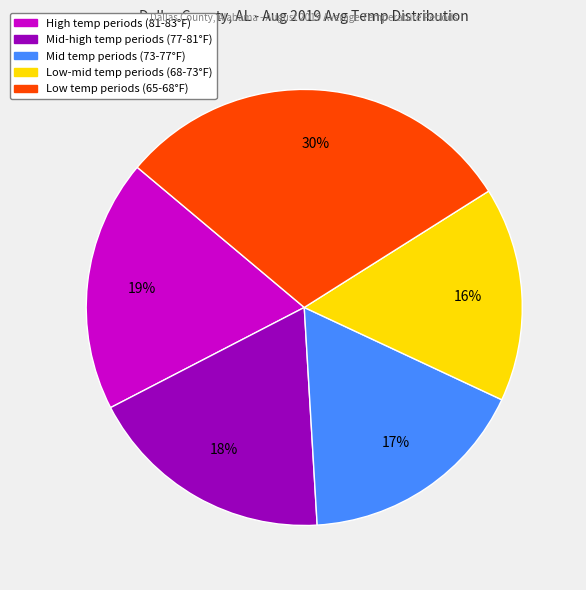

Is there a majority slice in this chart?

No